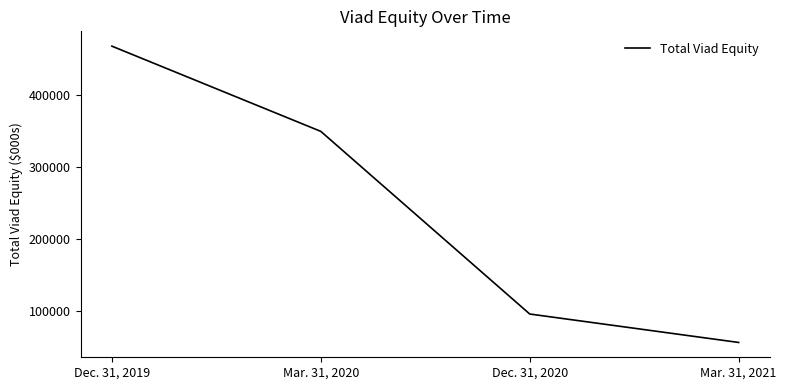

What position from the right is Dec. 31, 2020?

2